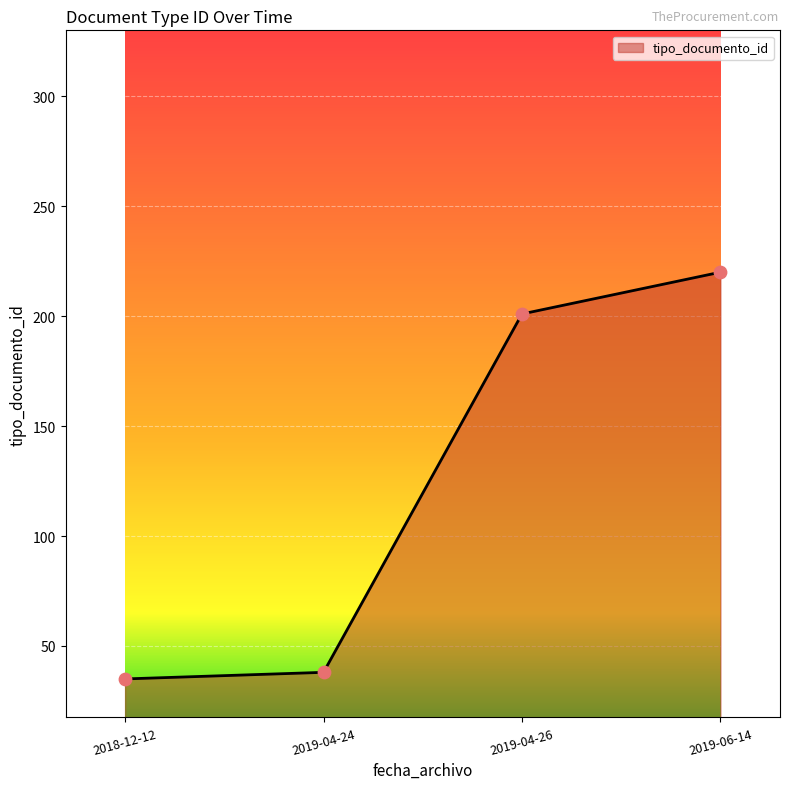

Between 2018-12-12 and 2019-04-26, which is larger?

2019-04-26